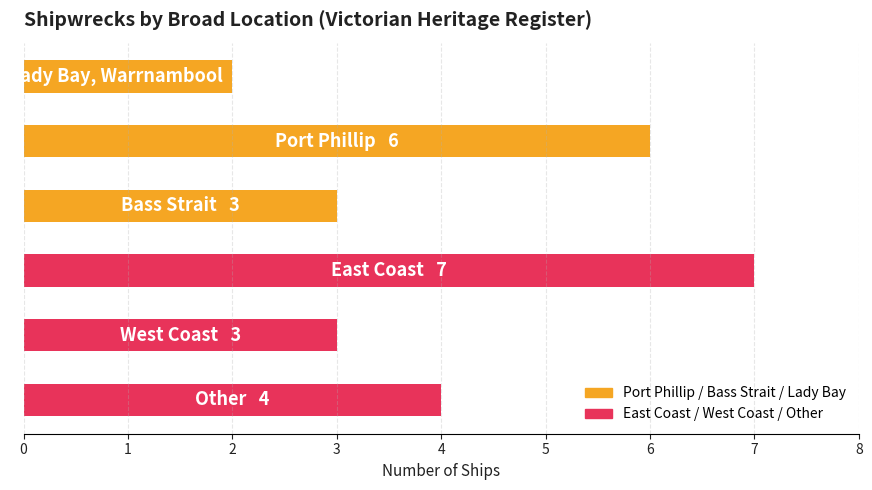

How many values are below 4?

3